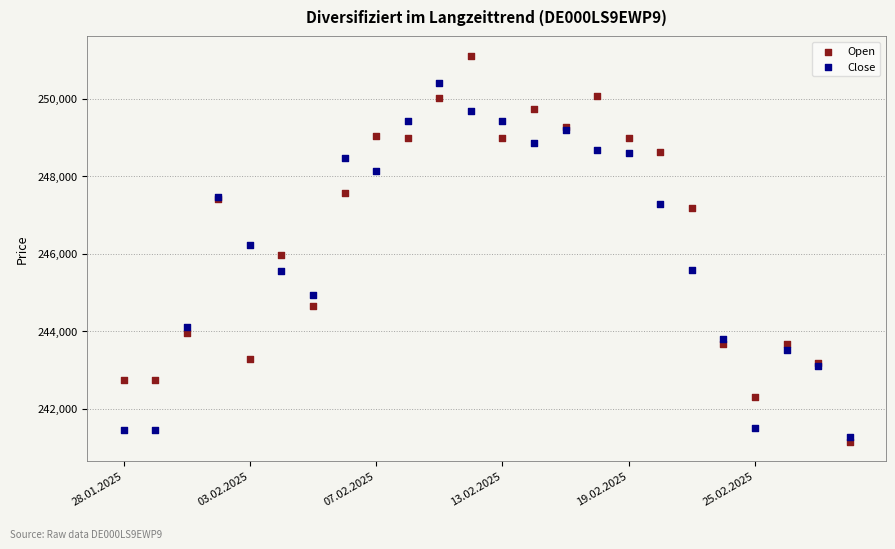

Which series contains the lowest Y value?

Open